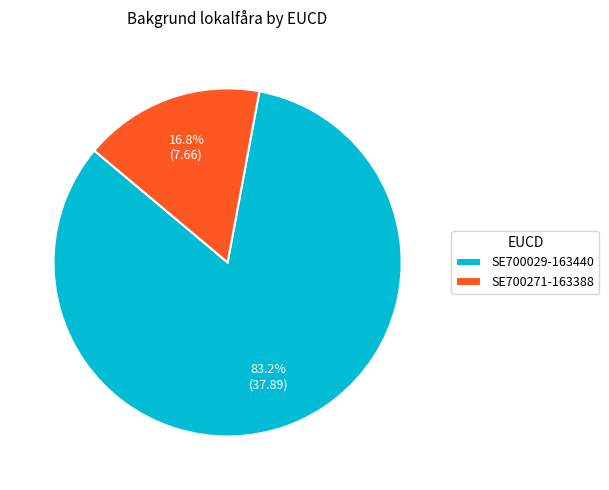

To the nearest percent, what portion does SE700271-163388 represent?

17%